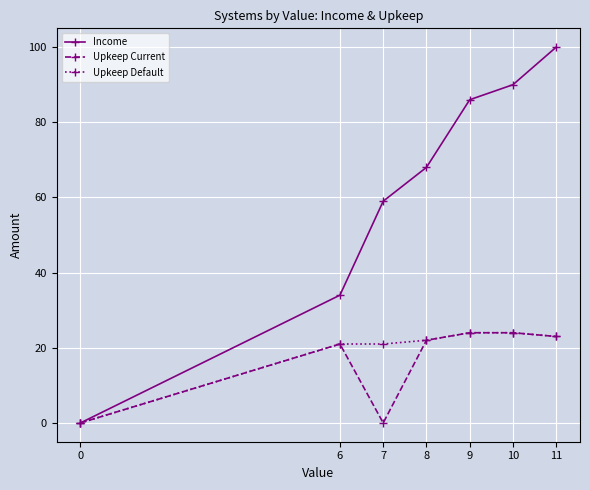

What is the maximum value for Income?

100